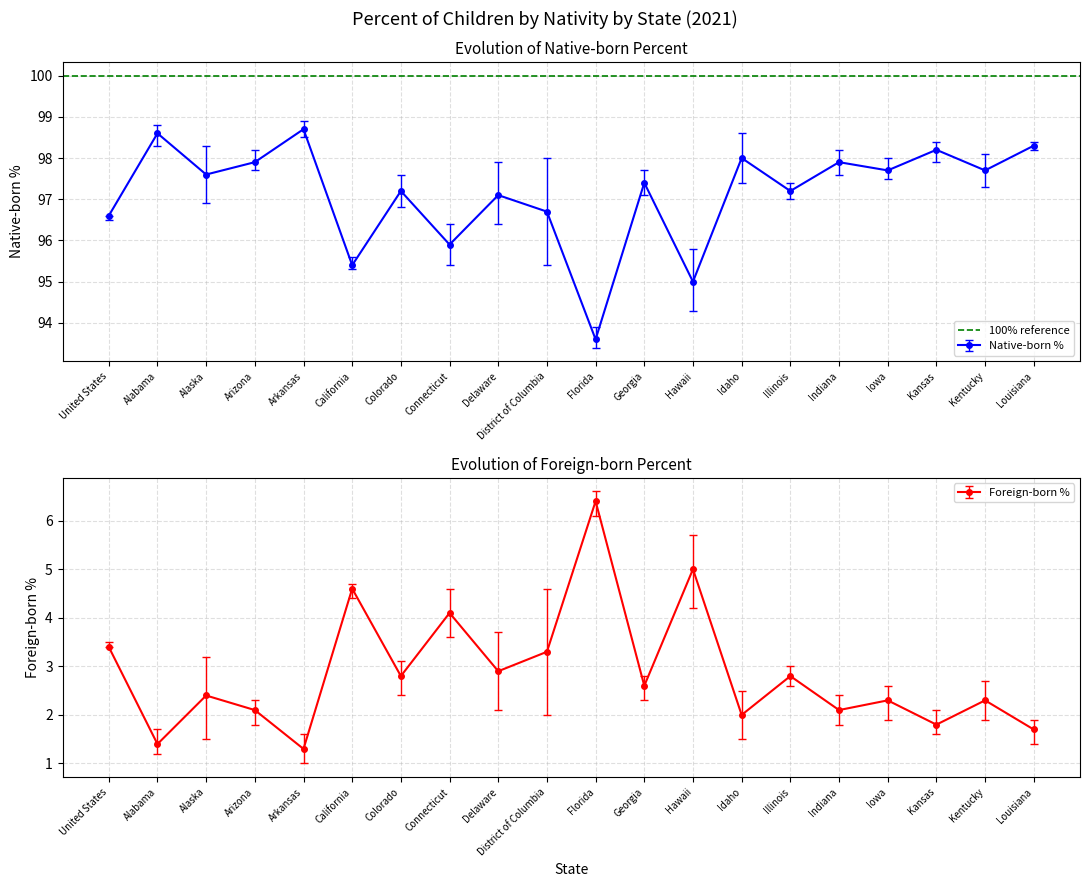

What is the sum of the Foreign-born Upper values at District of Columbia and Arizona?

6.9